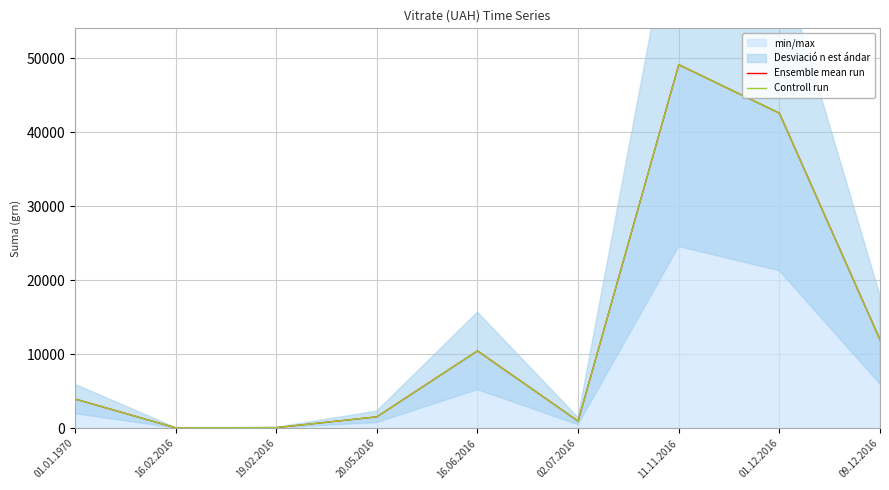

What position from the left is 16.02.2016?

2